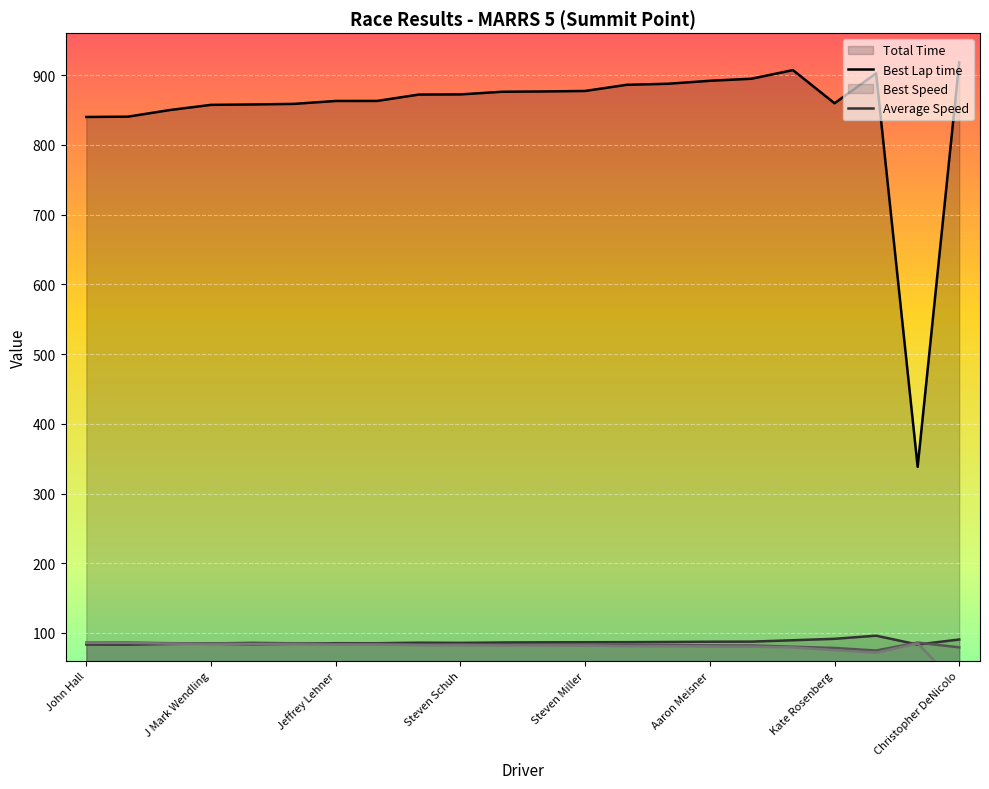

At how many categories does at least one series exceed 422?

21